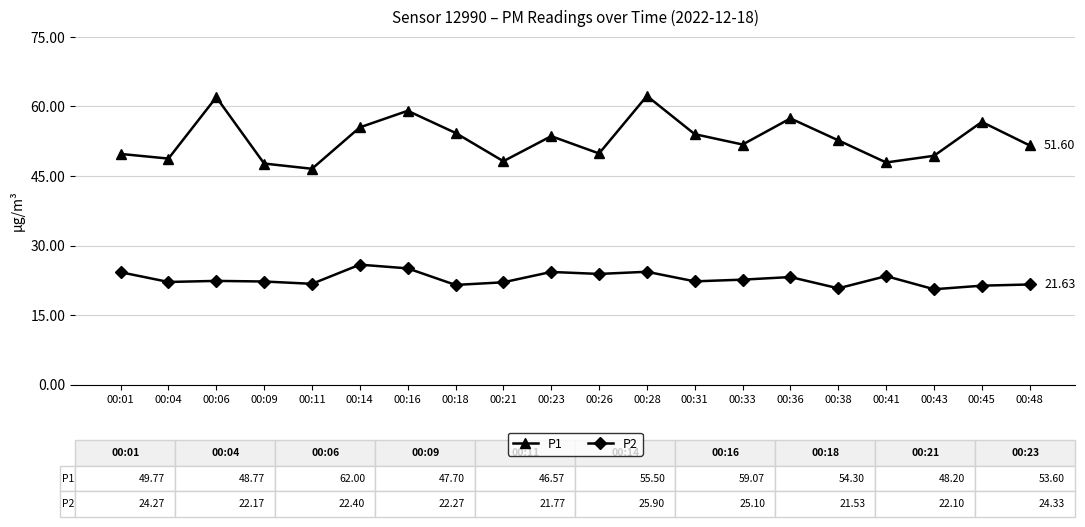

How many categories are shown in the chart?

20